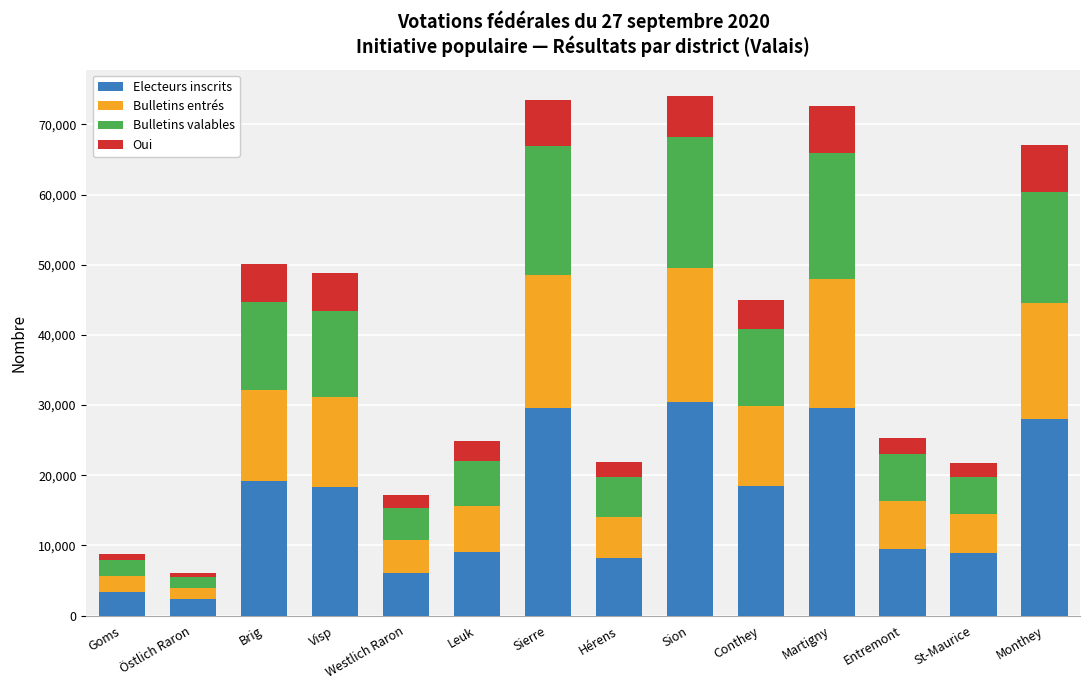

How many bars are there in total?

14